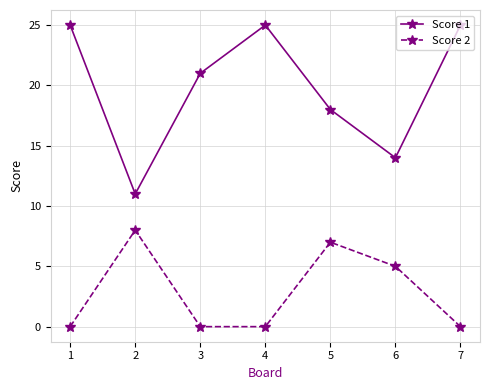

True or false: Score 1 has a value of 41 at 4.

False